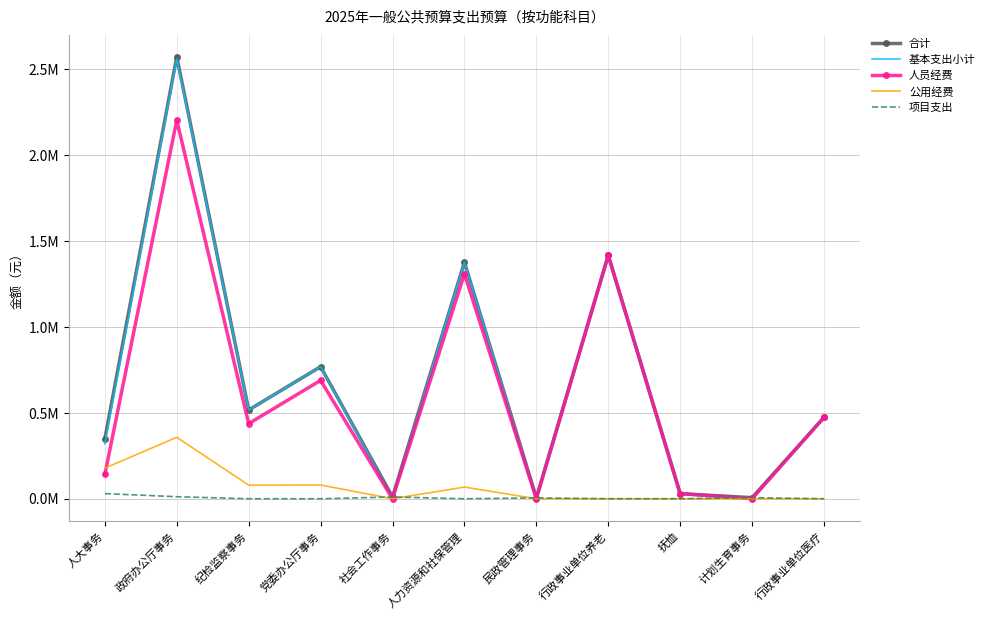

What are all the series names shown in the legend?

合计, 基本支出小计, 人员经费, 公用经费, 项目支出